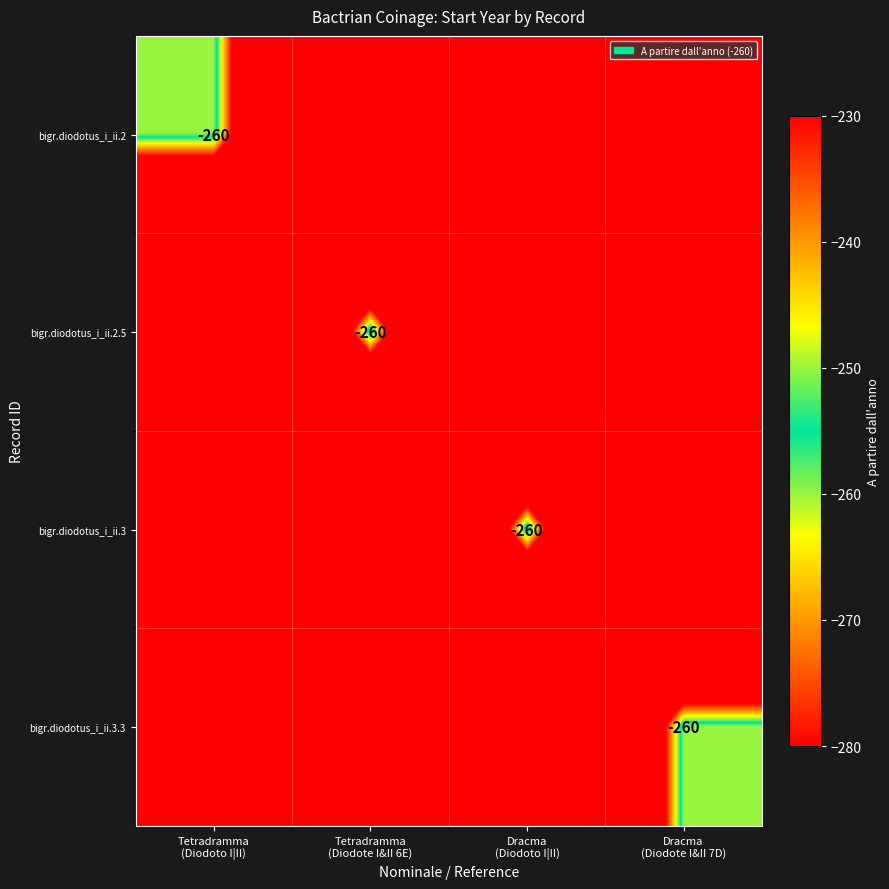

At how many categories does at least one series exceed -215?

4